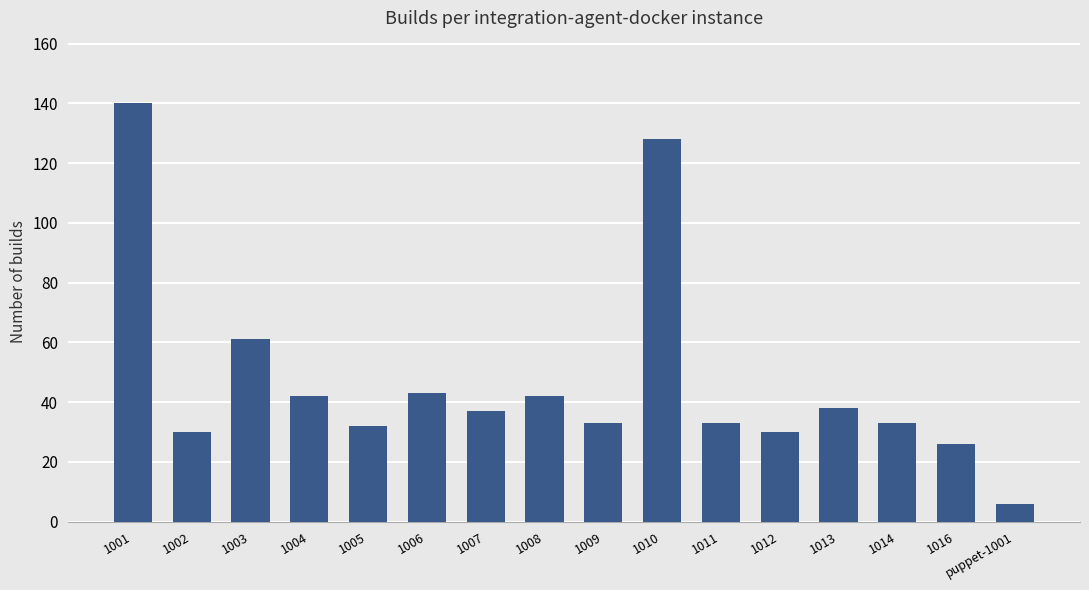

What is the label of the 8th bar from the left?

1008